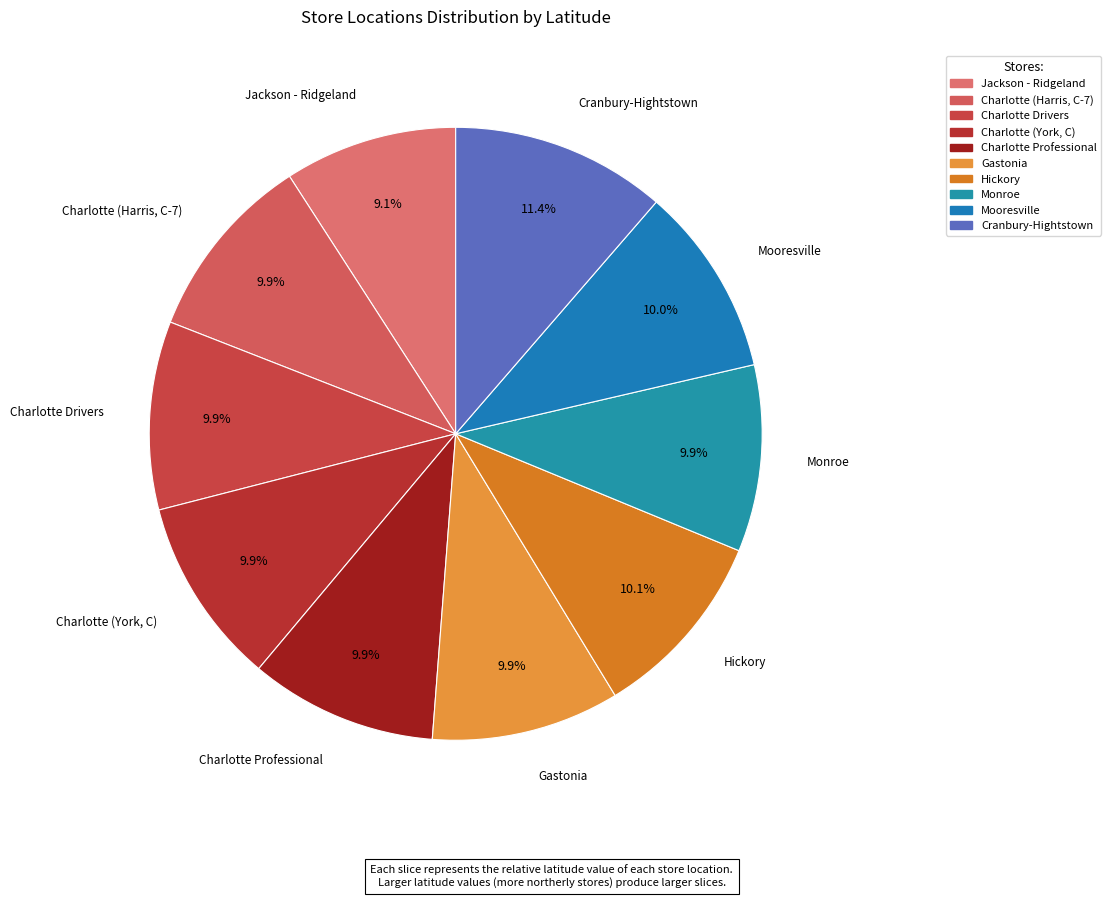

Is the sum of Charlotte (Harris, C-7) and Charlotte Drivers greater than half?

No